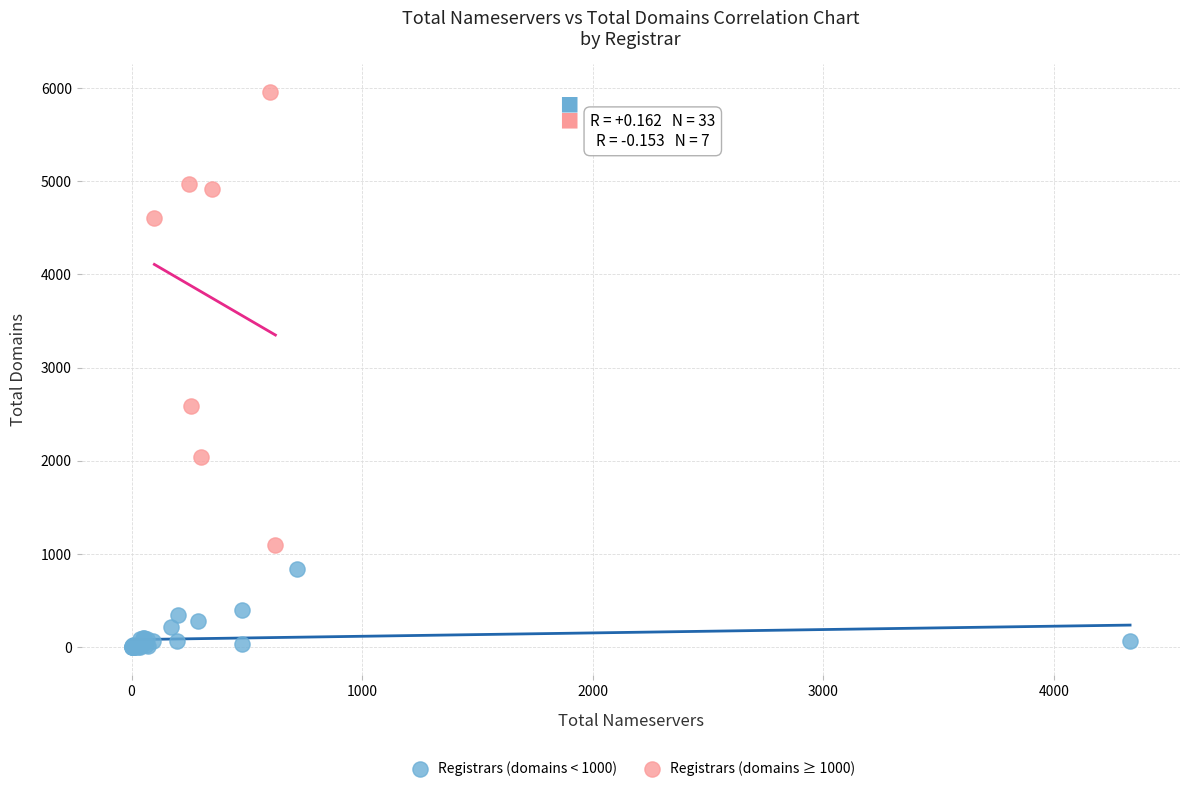

What are all the series names shown in the legend?

Registrars (domains < 1000), Registrars (domains ≥ 1000)